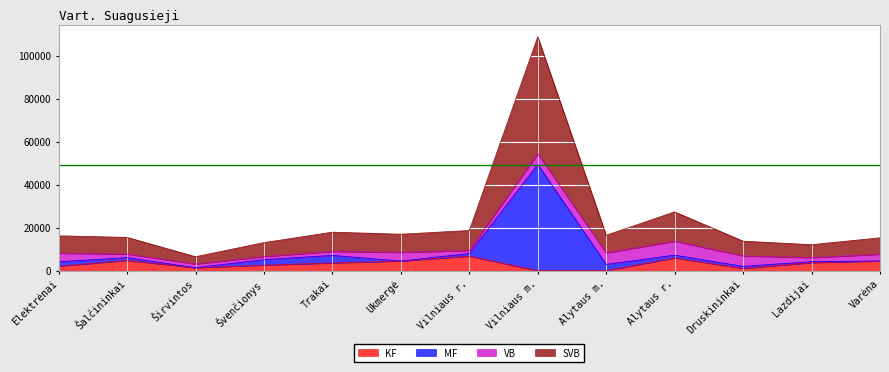

What position from the right is Vilniaus m.?

6